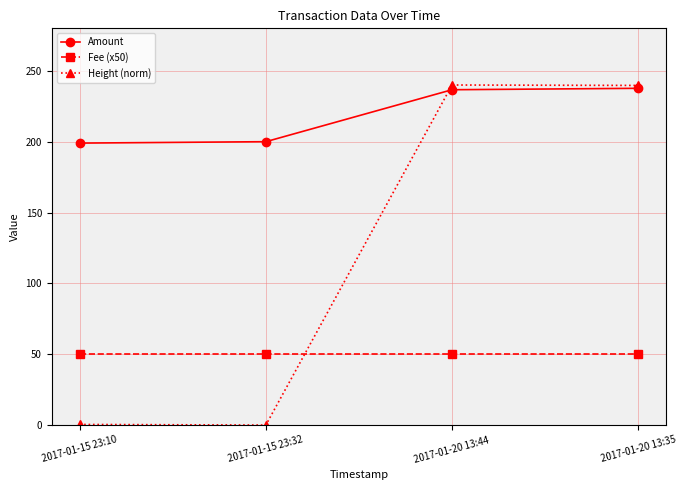

Which series has the largest total across all categories?

Amount